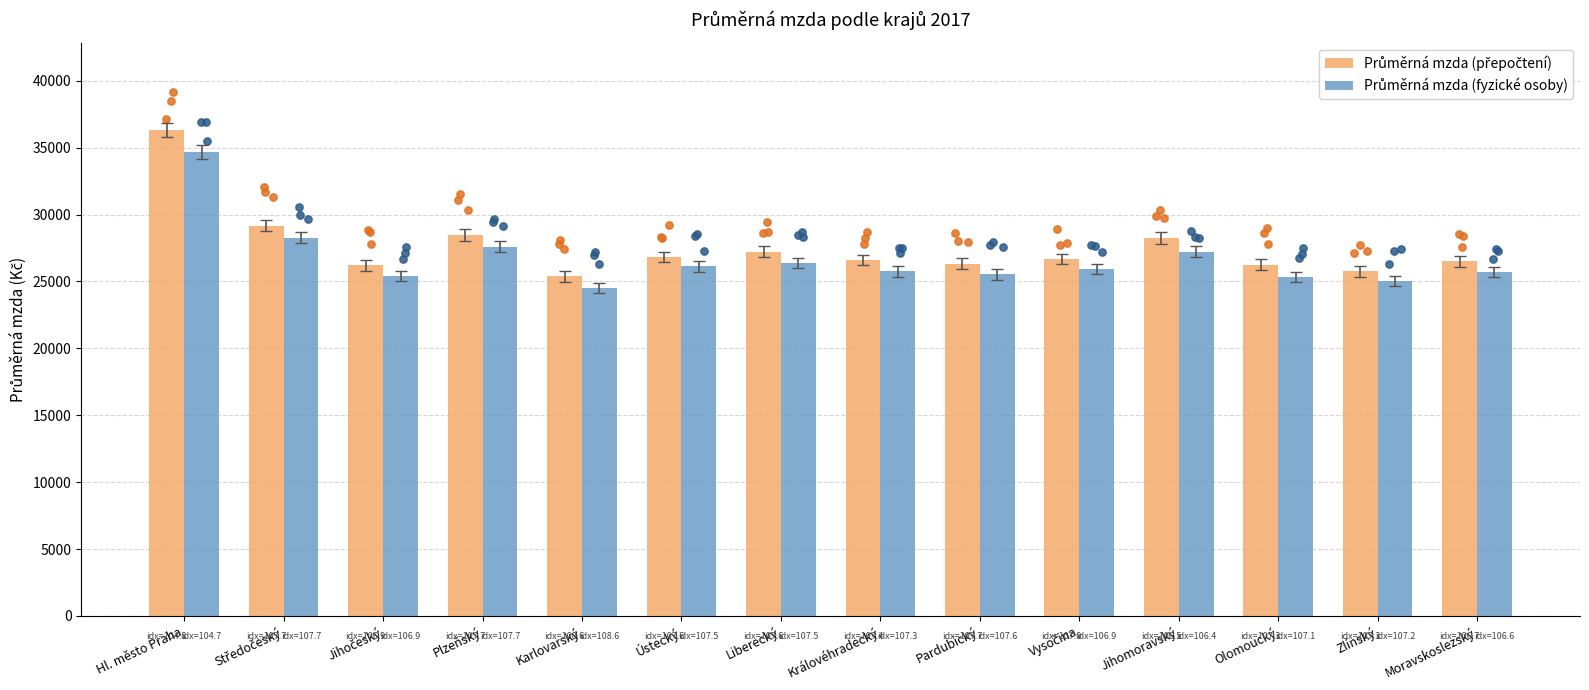

At which category is the sum across all series the highest?

Hl. město Praha